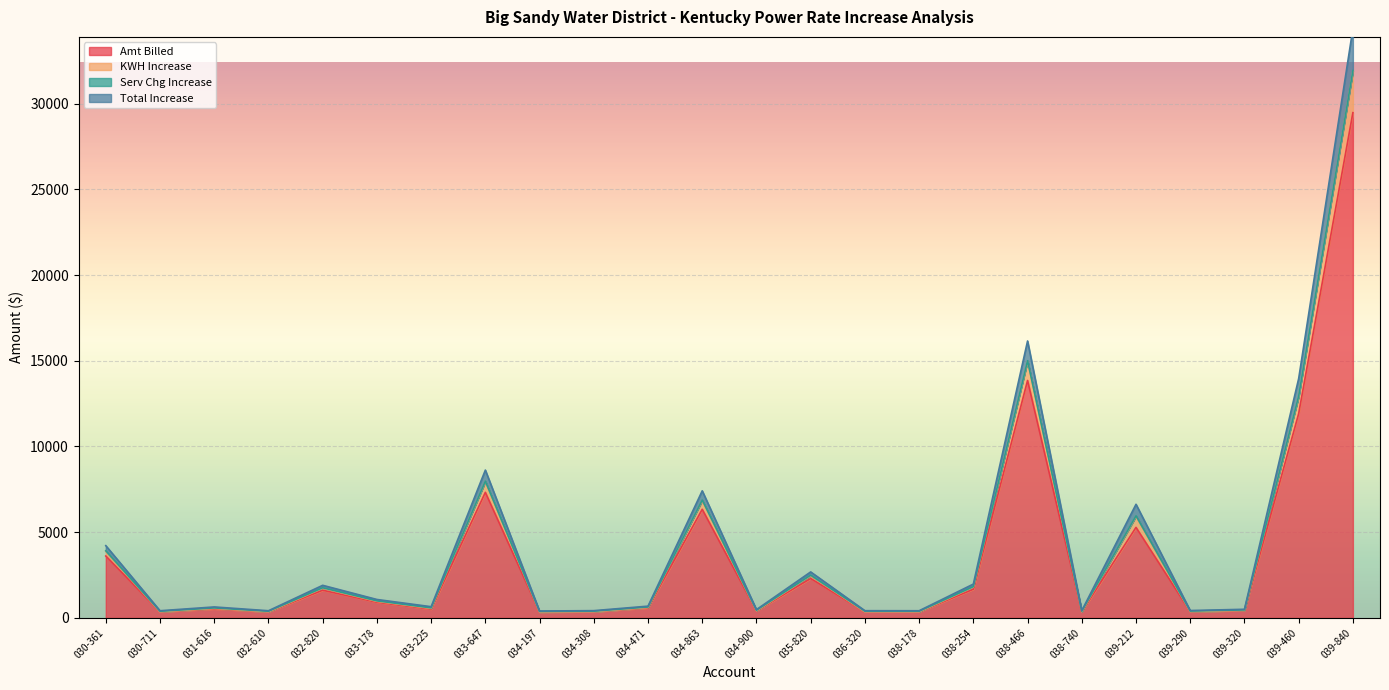

What is the label of the 21st point from the left?

039-290